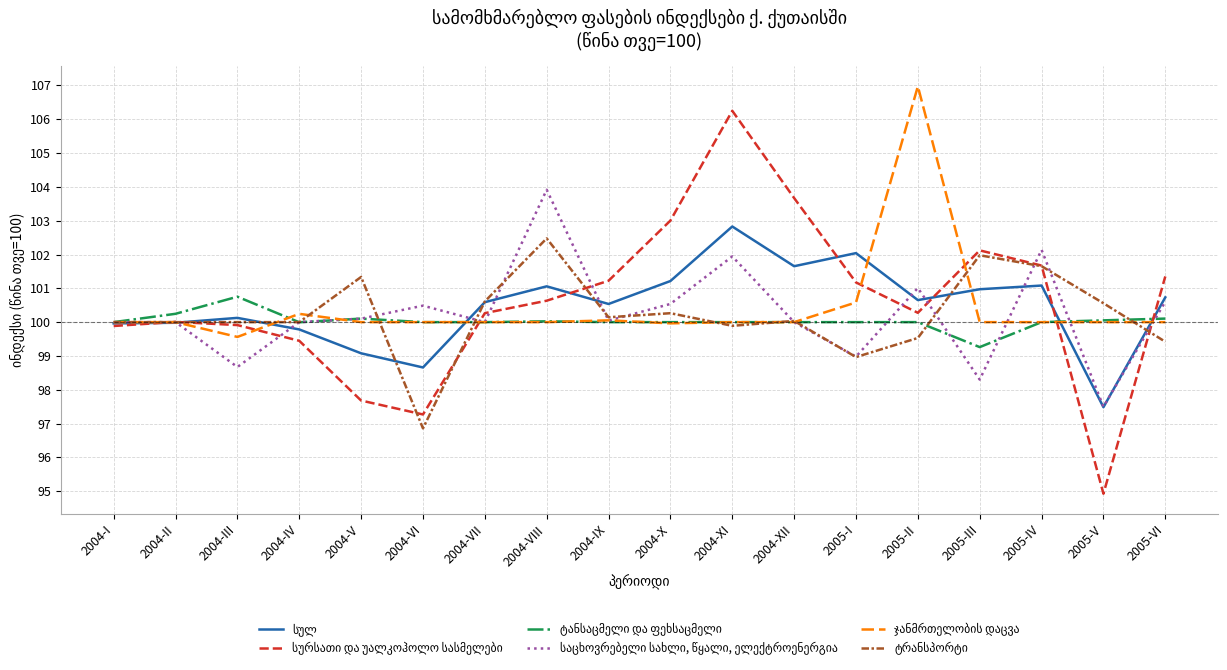

What is the total value across all series at 2005-VI?

602.2